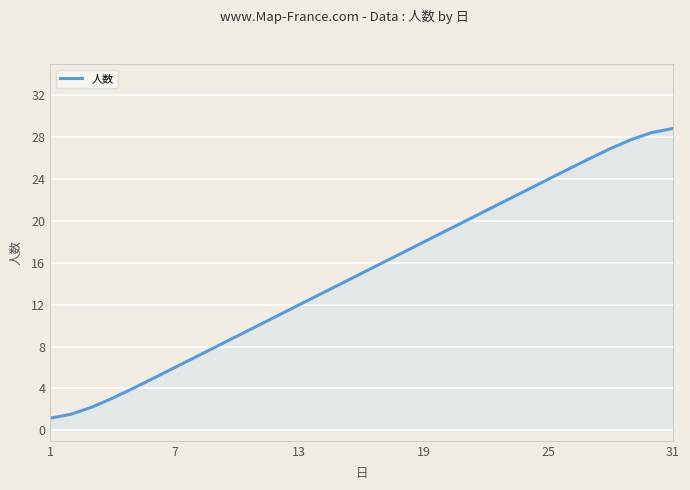

What is the smallest value displayed?

1.2